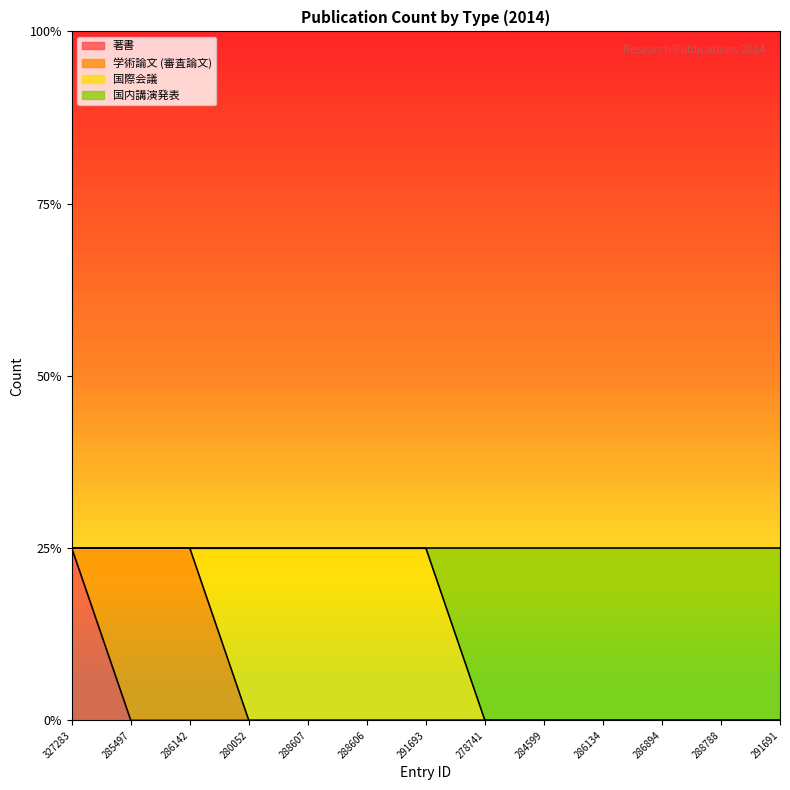

How many values in the 国内講演発表 series are below 1?

6